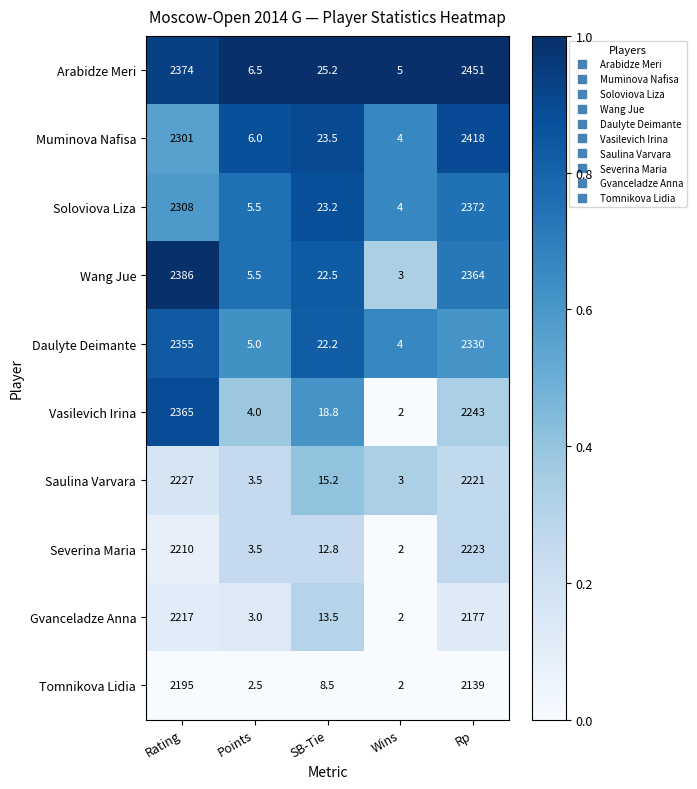

Where is Daulyte Deimante nearest to the value 1179?

Rp